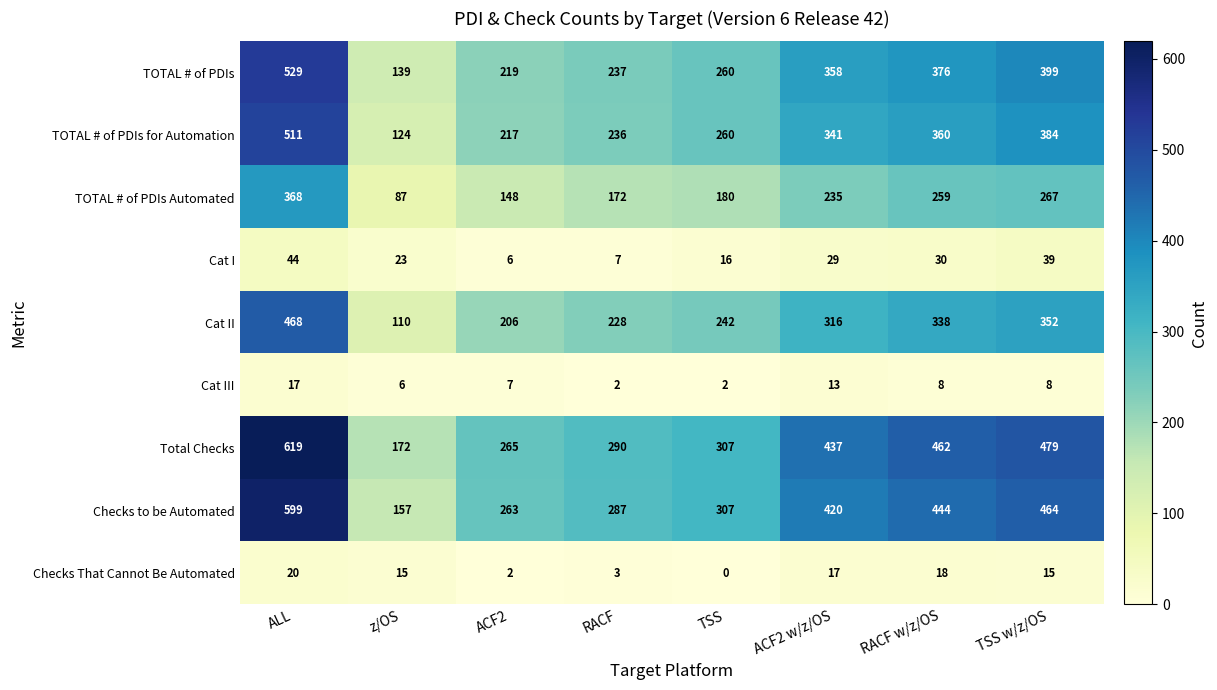

Which series has the widest spread of values?

Total Checks